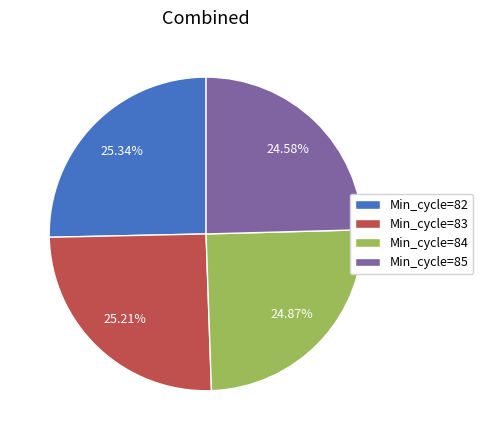

Combined, do Min_cycle=85 and Min_cycle=84 account for over 50%?

No